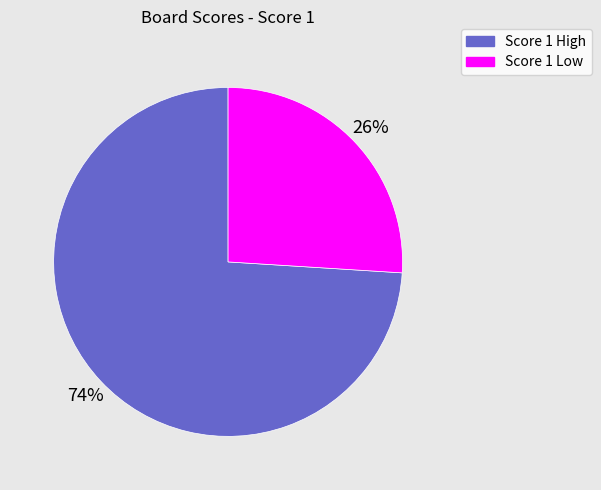

How many segments does this pie chart have?

2